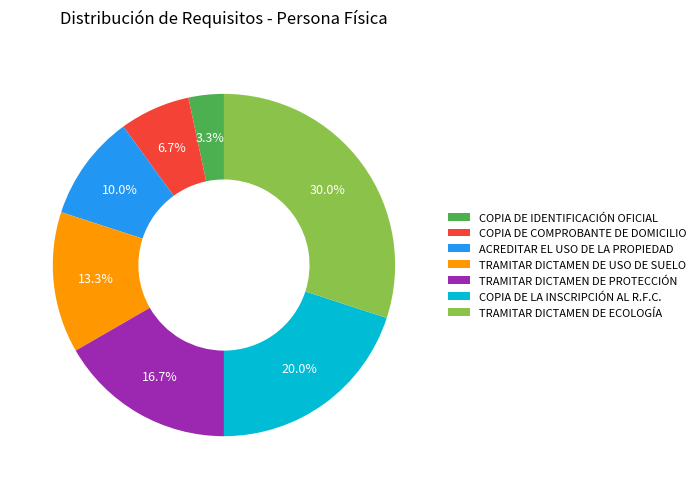

True or false: COPIA DE IDENTIFICACIÓN OFICIAL accounts for 3% of the total.

True